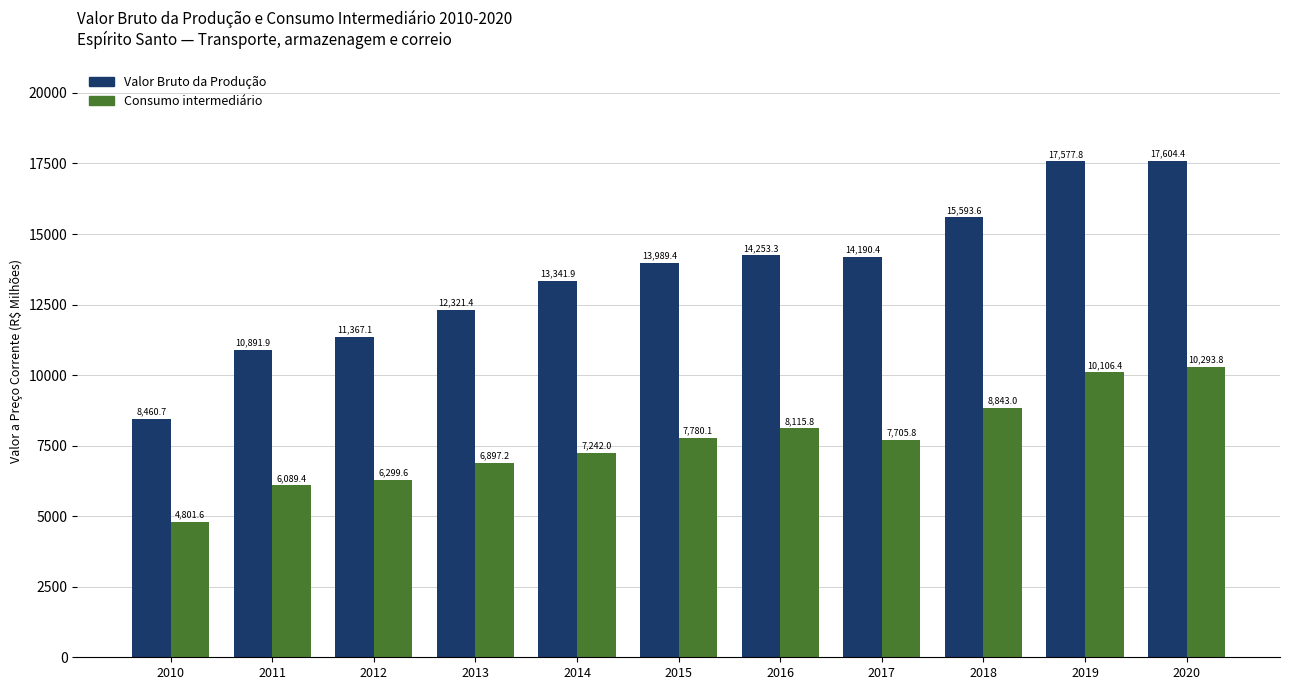

Which series has the largest total across all categories?

Valor Bruto da Produção